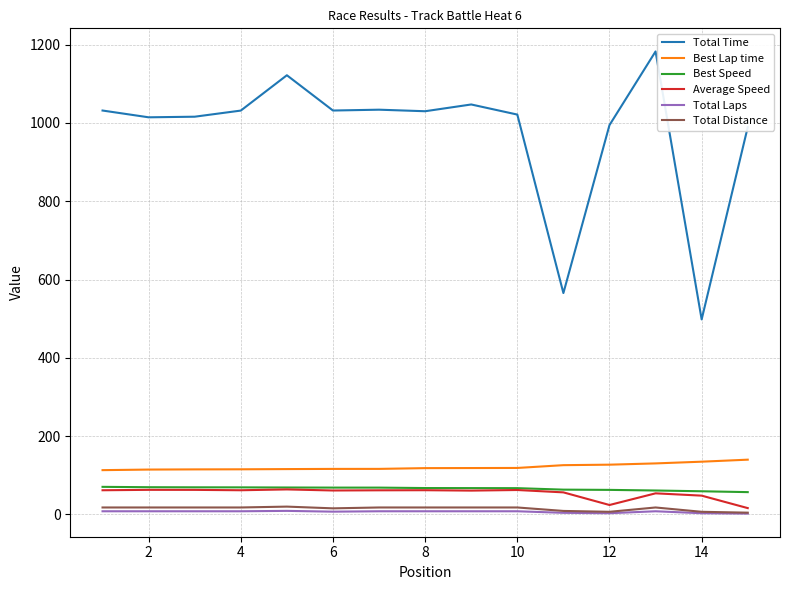

What is the maximum value for Best Lap time?

139.8